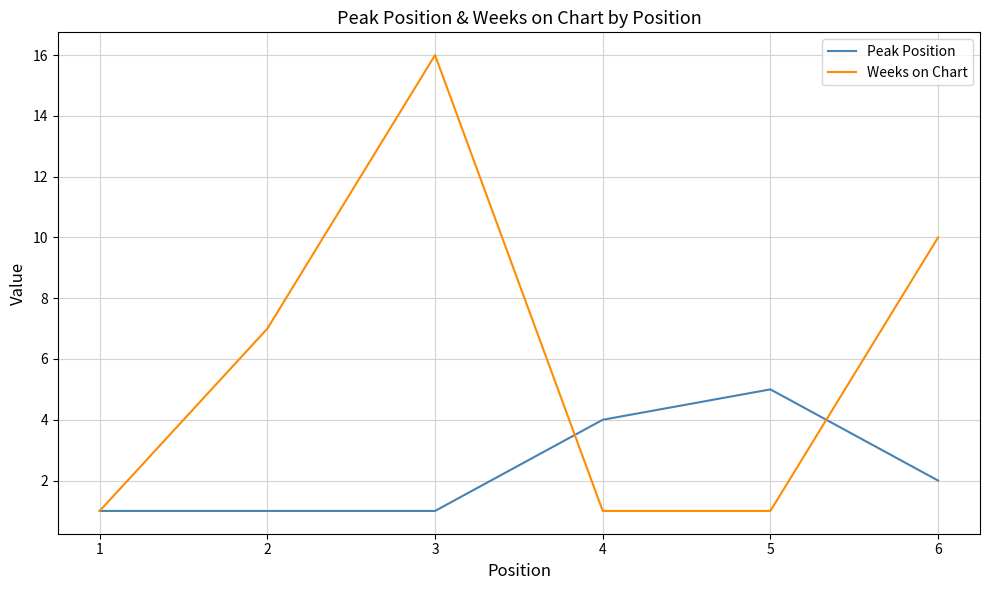

Which series changed the most between 1 and 6?

Weeks on Chart